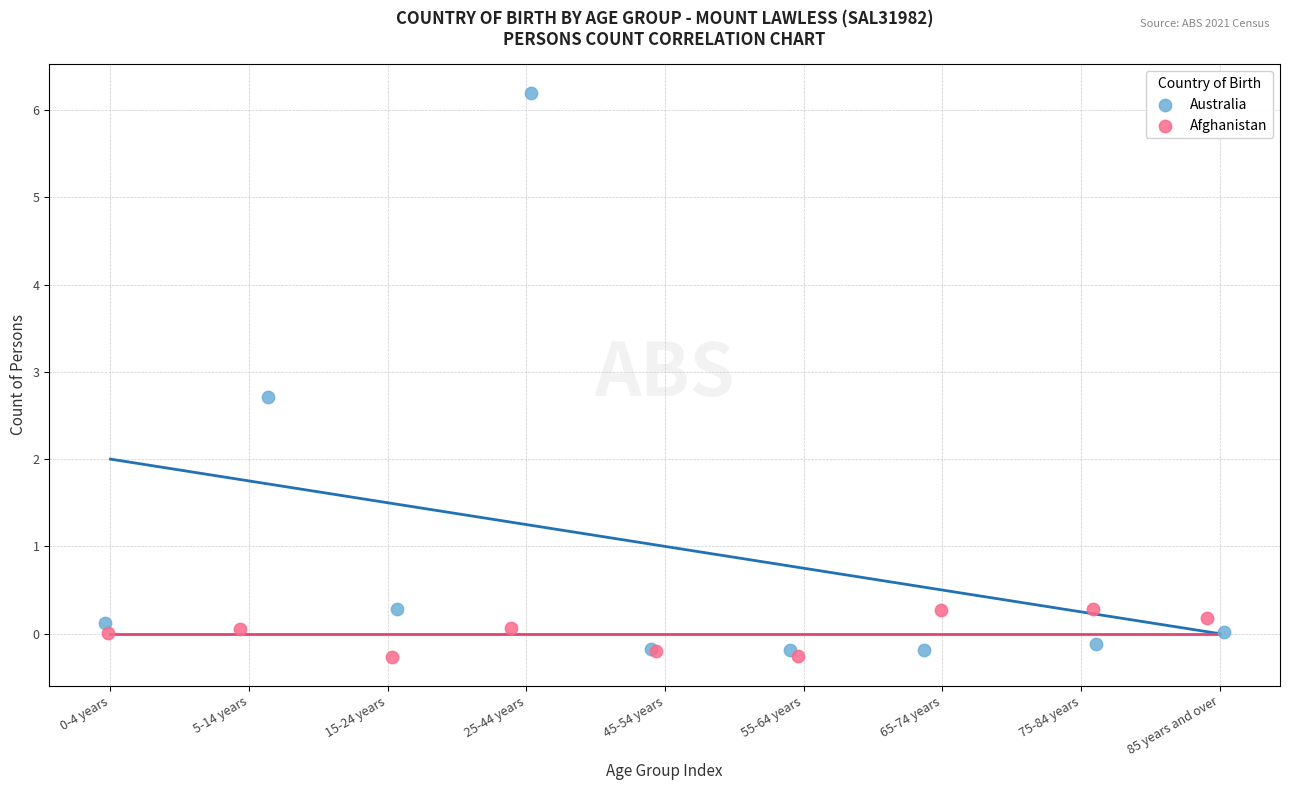

What are all the series names shown in the legend?

Australia, Afghanistan